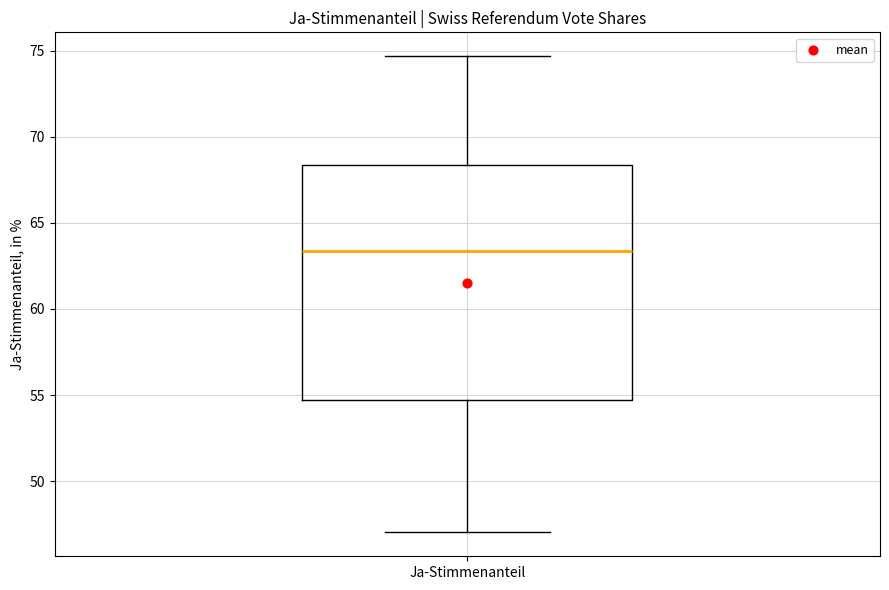

Read this box plot against the y-axis: the position of the median line, the range covered by the box, and the ends of both whiskers. The values are not printed on the chart, so give them approximately, as read against the axis.

median 63.5, box 54.5 to 68.5, whiskers 47.0 to 74.5